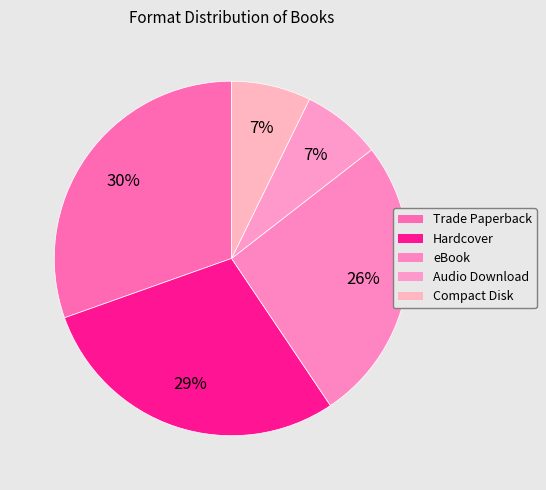

How many slices are in this pie chart?

5